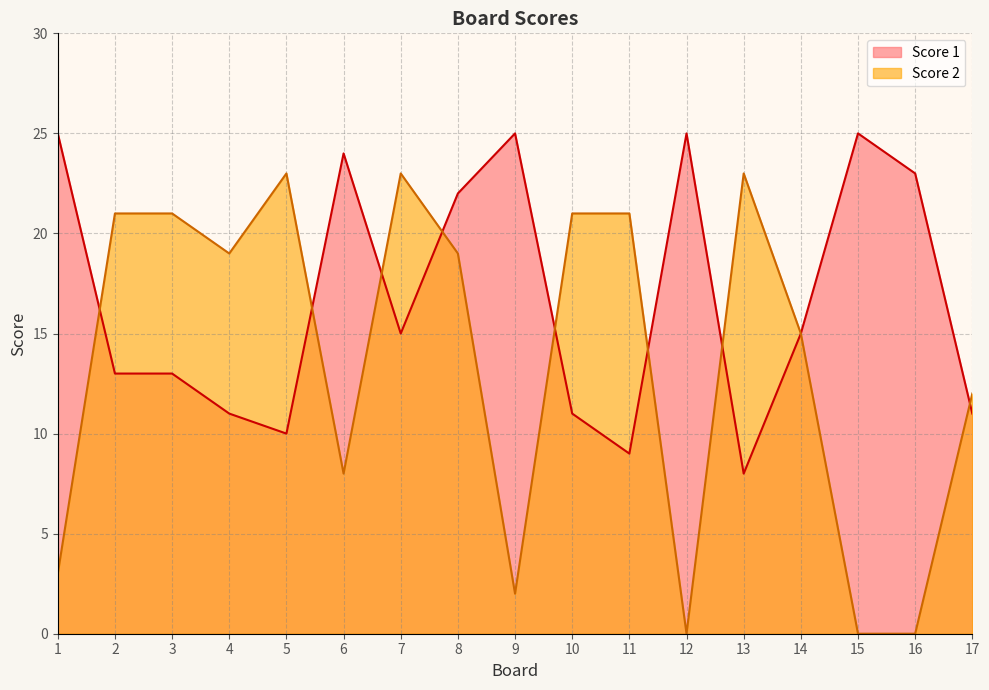

Rank the series by their maximum value, from highest to lowest.

Score 1, Score 2